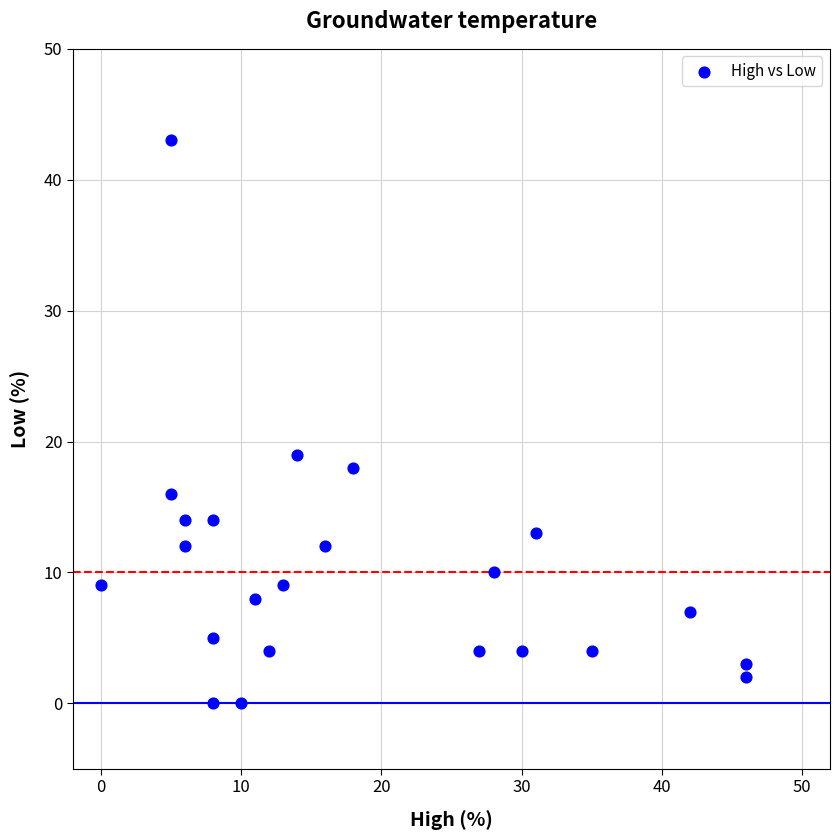

What is the range of Y values (max minus min)?

43